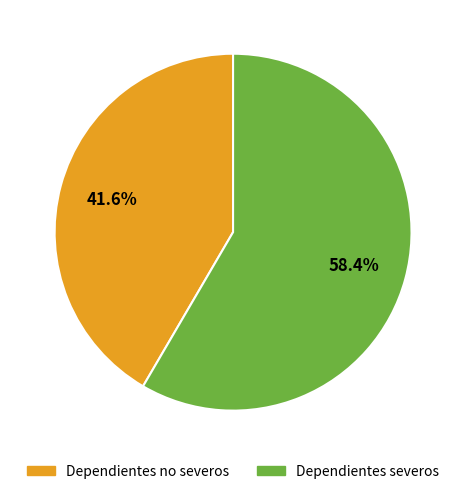

Which has a higher value, Dependientes severos or Dependientes no severos?

Dependientes severos